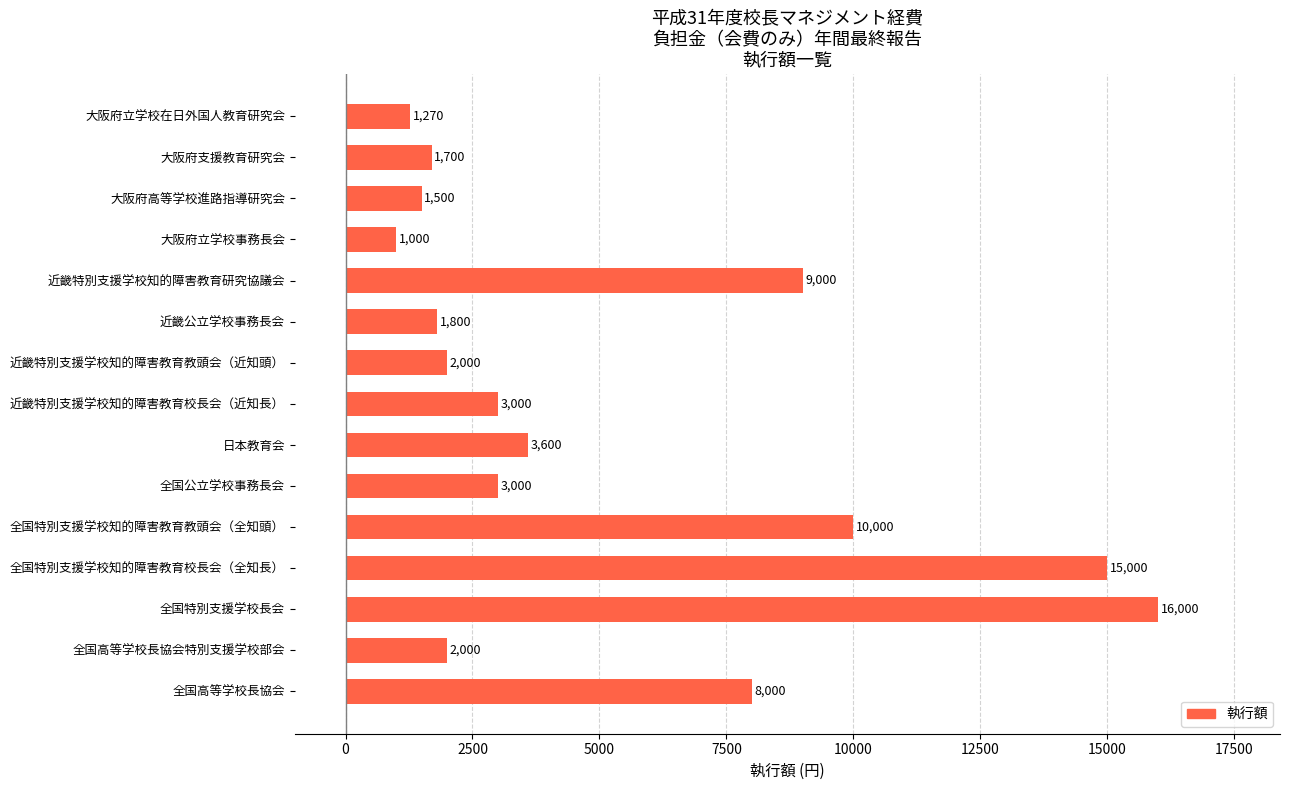

What is the sum of all values?

78870